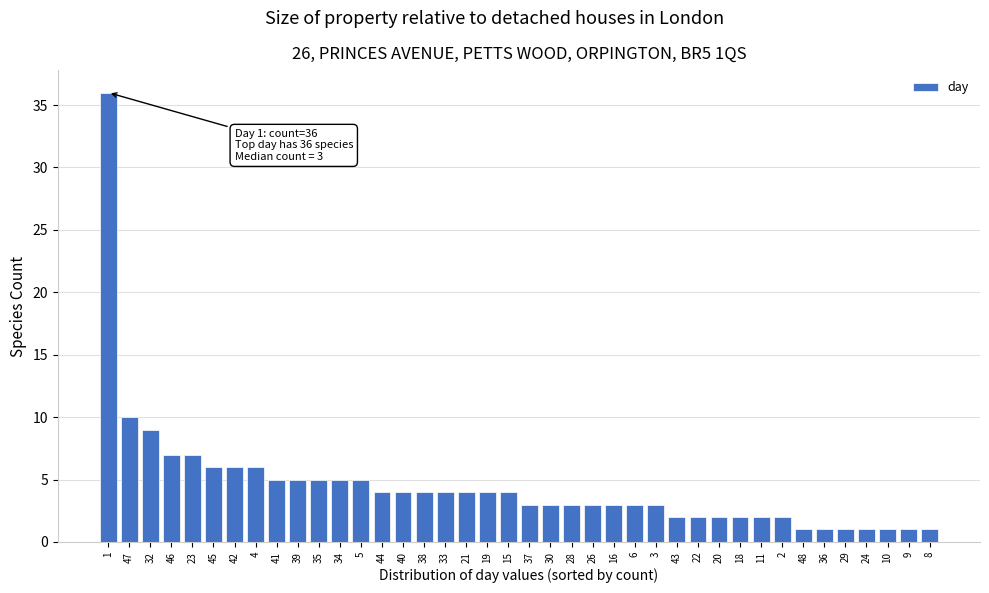

The value at 47 is 4. True or false?

False